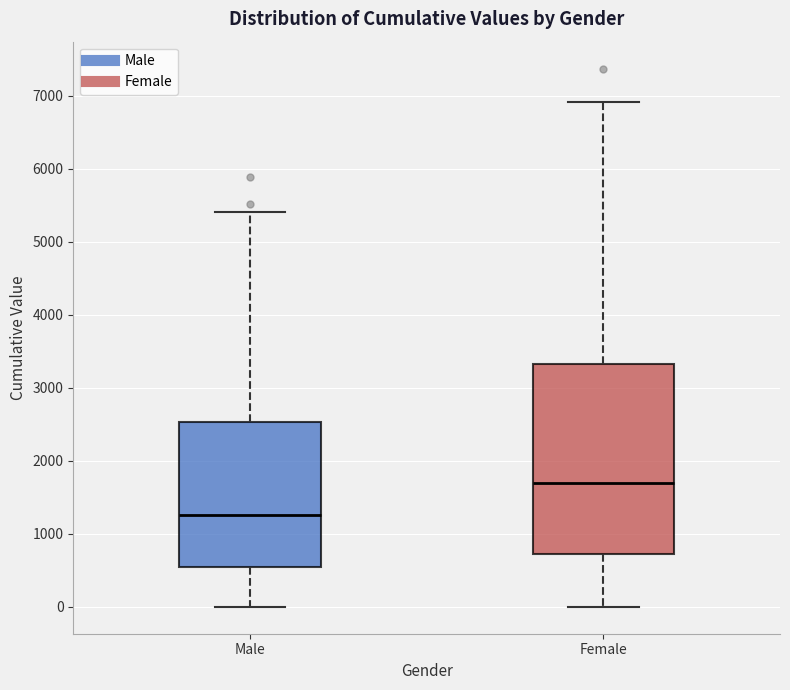

Reading left to right, read every box against the y-axis: the position of its median line, the range the box covers, and the ends of its whiskers. The values are not printed on the chart, so give them approximately, as read against the axis.

Male: median 1300, box 600 to 2500, whiskers 0 to 5400
Female: median 1700, box 700 to 3300, whiskers 0 to 6900